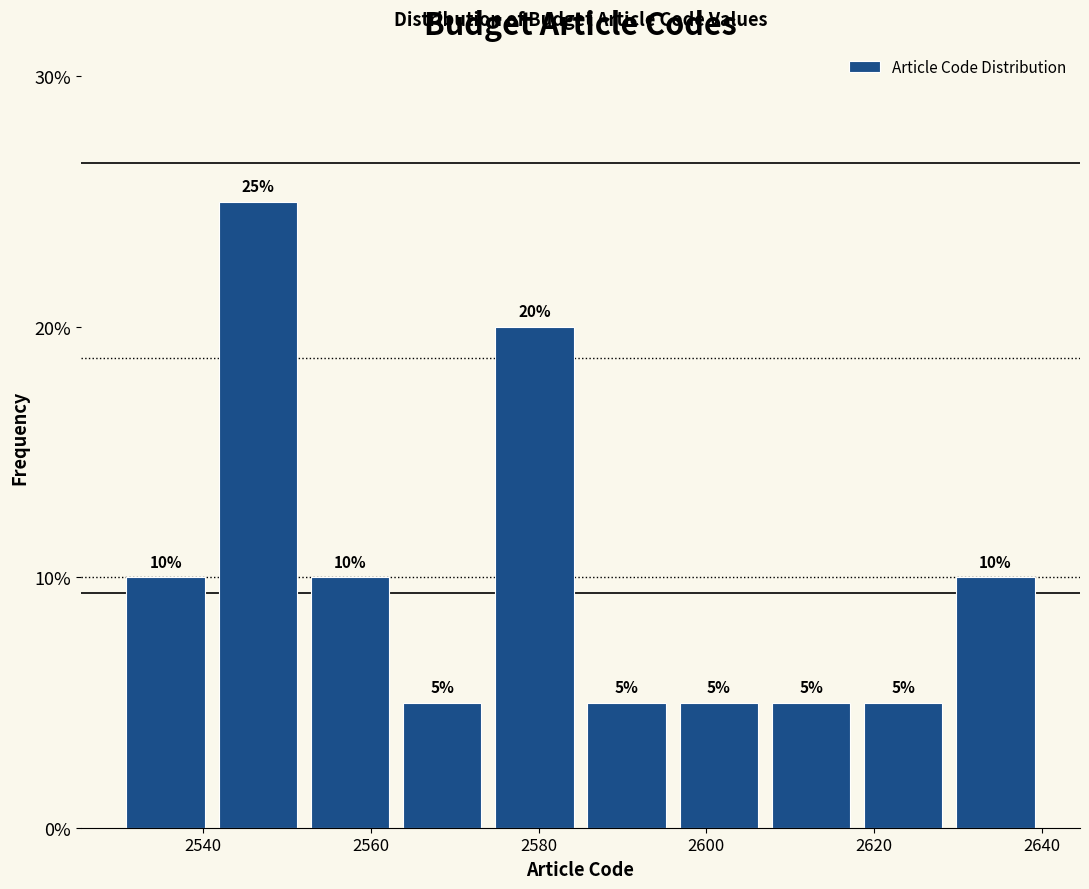

What is the height of the bar covering 2629 to 2640 on the x-axis? The bar edges are not printed on the chart, so give them approximately, as read against the axis.

10